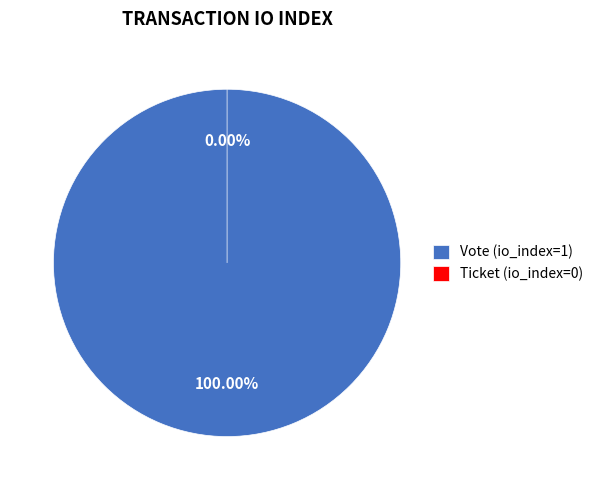

The Ticket (io_index=0) slice represents 0% of the pie. True or false?

True